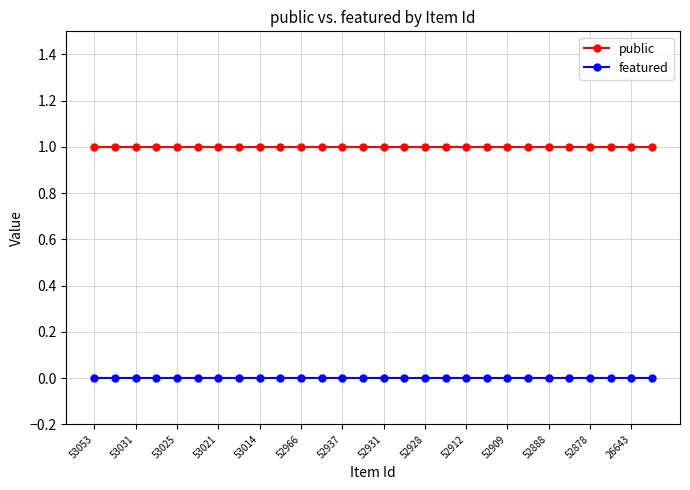

Rank the series by their maximum value, from highest to lowest.

public, featured